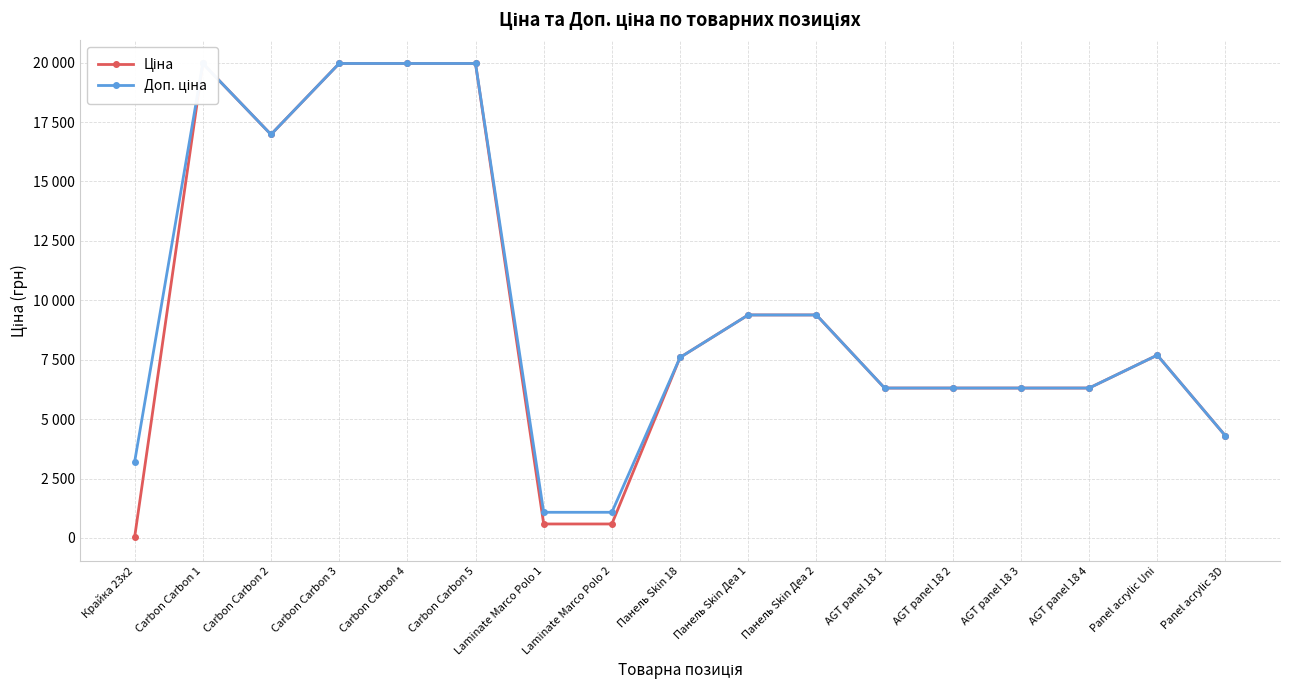

At which label does Доп. ціна first exceed 7596?

Carbon Carbon 1